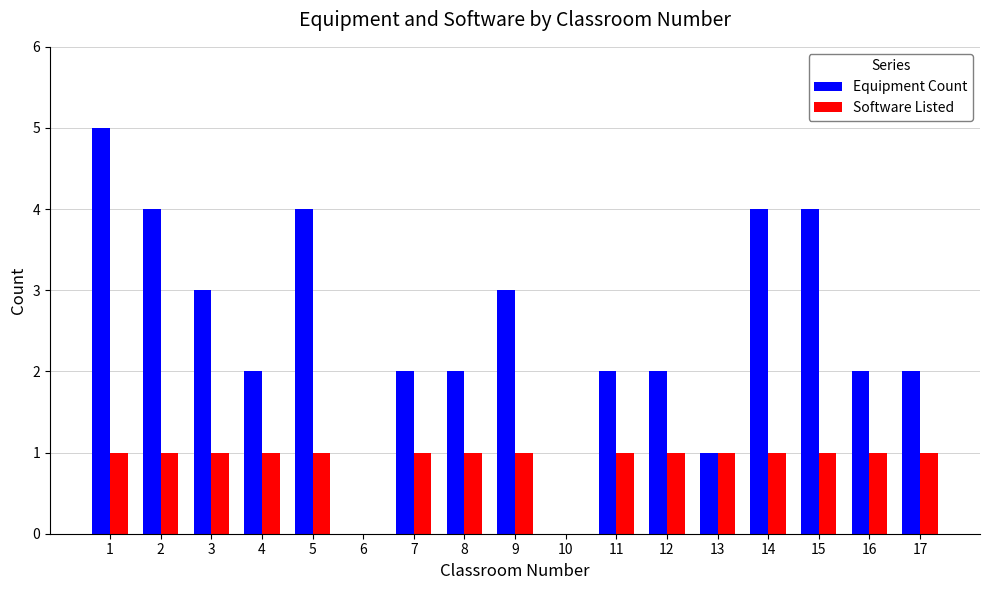

Count the Equipment Count values in the range 2 to 4.

13